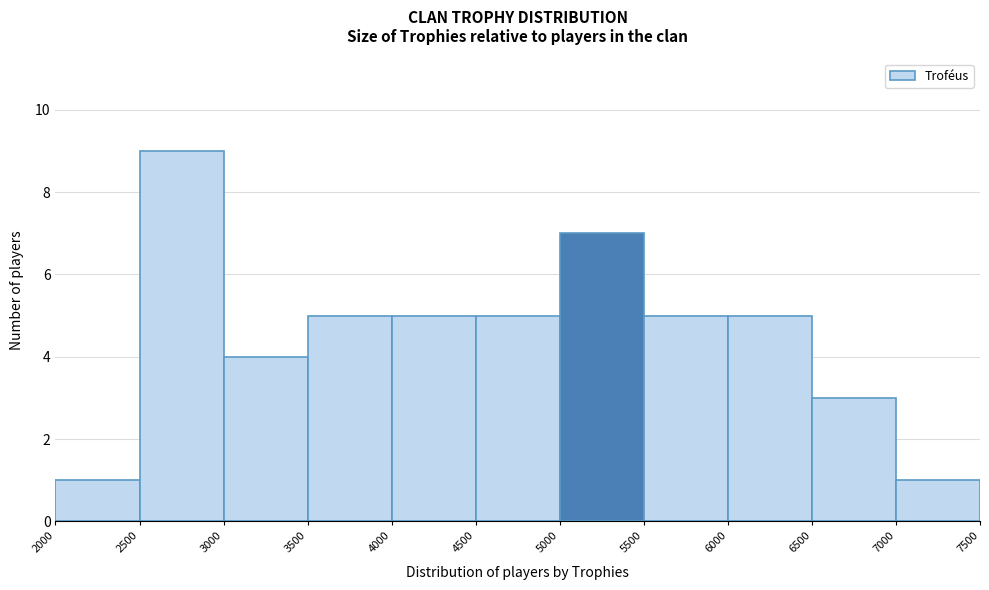

Reading left to right, list every bar in this chart as the range it spans on the x-axis followed by its height. The values are not printed on the chart, so give them approximately, as read against the axis.

2000 to 2500: 1
2500 to 3000: 9
3000 to 3500: 4
3500 to 4000: 5
4000 to 4500: 5
4500 to 5000: 5
5000 to 5500: 7
5500 to 6000: 5
6000 to 6500: 5
6500 to 7000: 3
7000 to 7500: 1